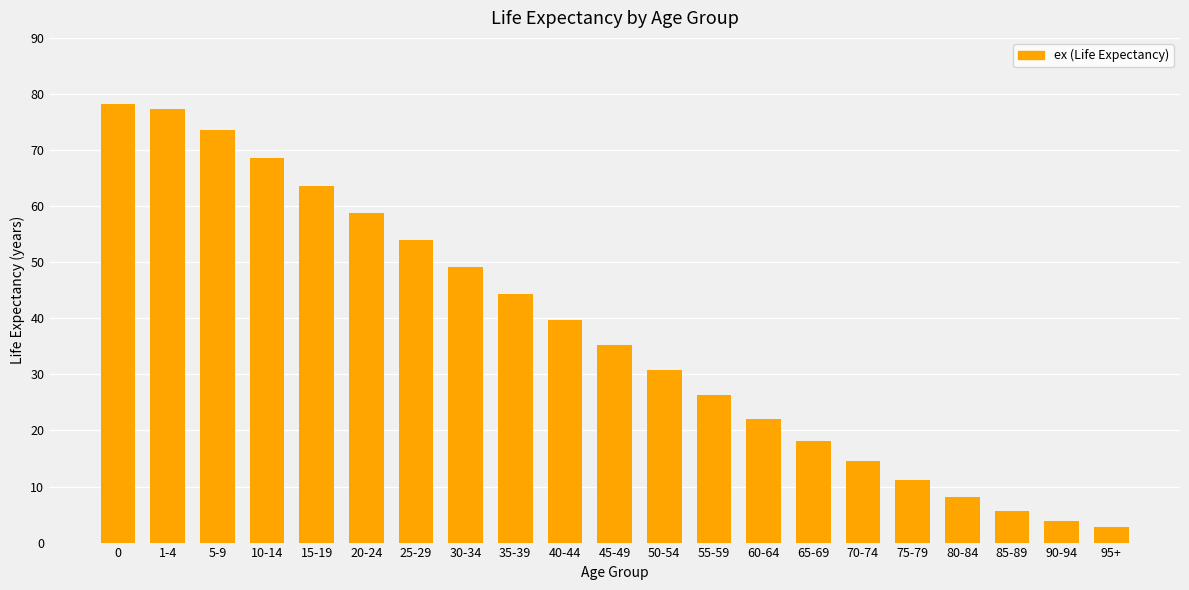

Rank the categories by value from lowest to highest.

95+, 90-94, 85-89, 80-84, 75-79, 70-74, 65-69, 60-64, 55-59, 50-54, 45-49, 40-44, 35-39, 30-34, 25-29, 20-24, 15-19, 10-14, 5-9, 1-4, 0